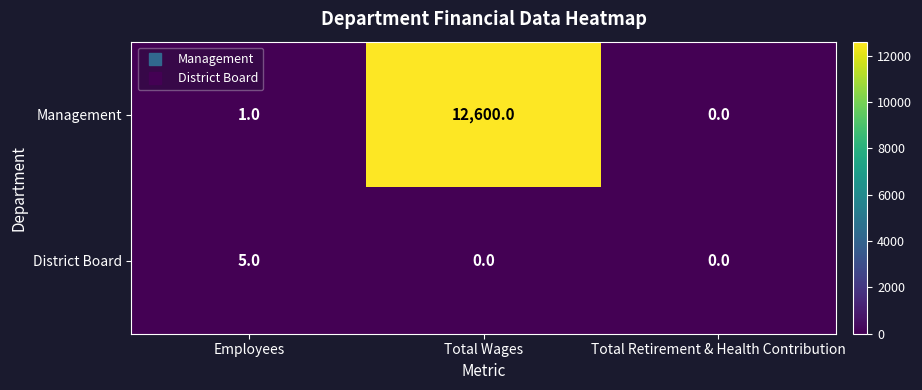

What is the spread (max minus min) of values at Employees?

4